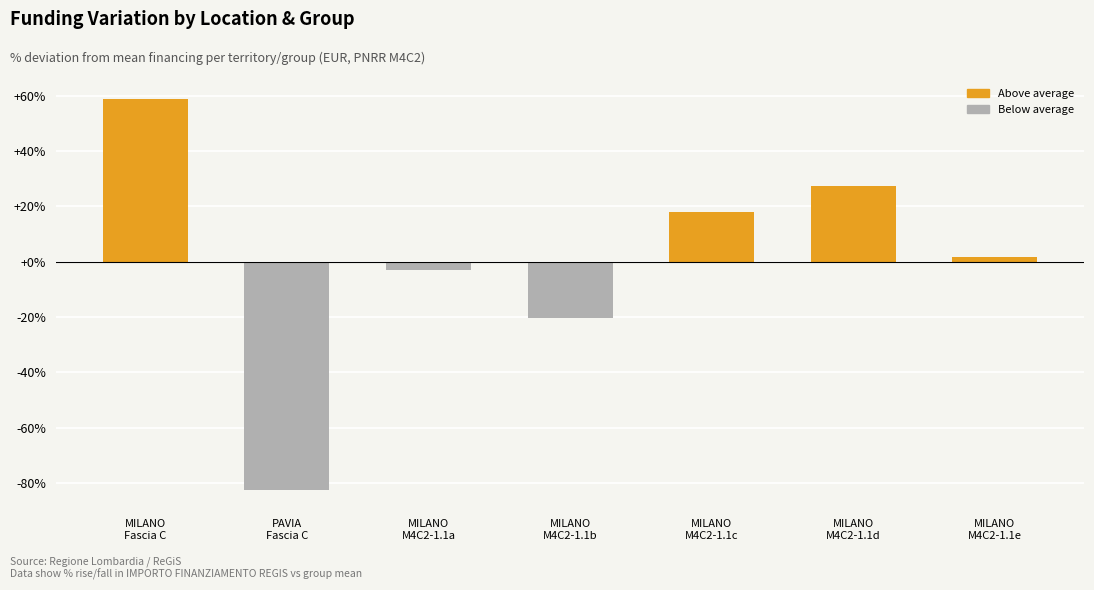

Reading right to left, transcribe all the data shown in this chart.

MILANO
M4C2-1.1e=1.7	MILANO
M4C2-1.1d=27.3	MILANO
M4C2-1.1c=18.0	MILANO
M4C2-1.1b=-20.3	MILANO
M4C2-1.1a=-3.1	PAVIA
Fascia C=-82.6	MILANO
Fascia C=59.0